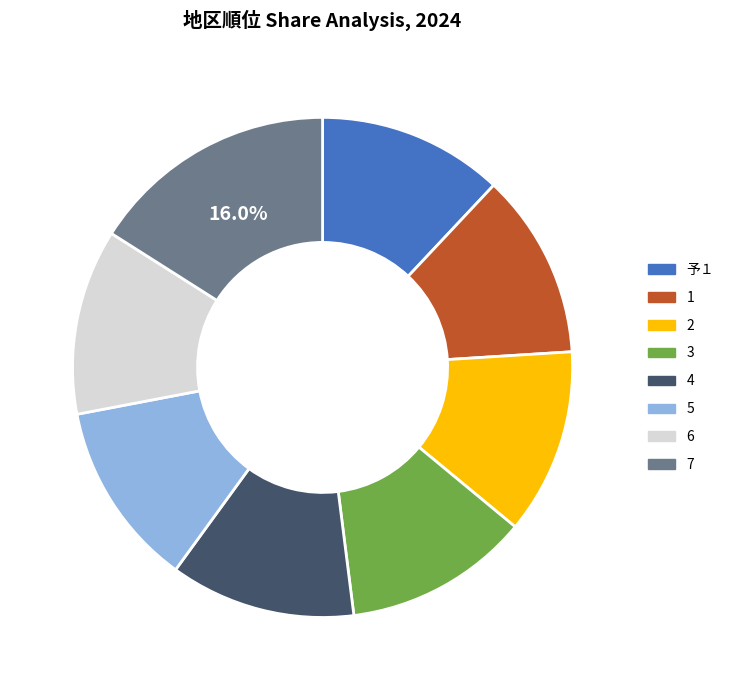

Combined, do 5 and 6 account for over 50%?

No